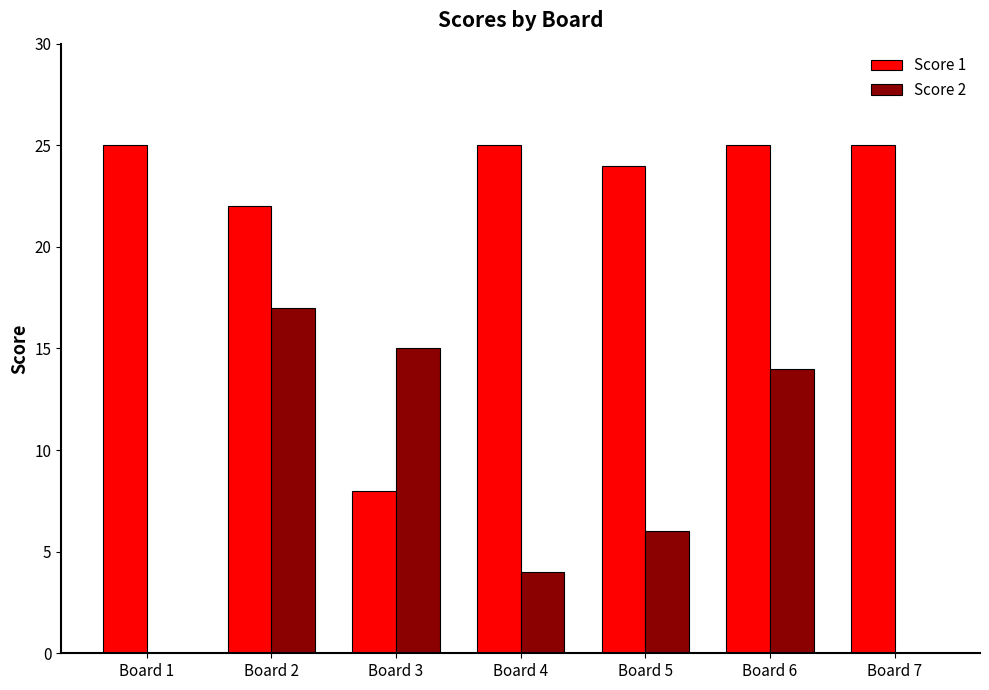

Is it true that Score 2 equals 15 at Board 3?

True